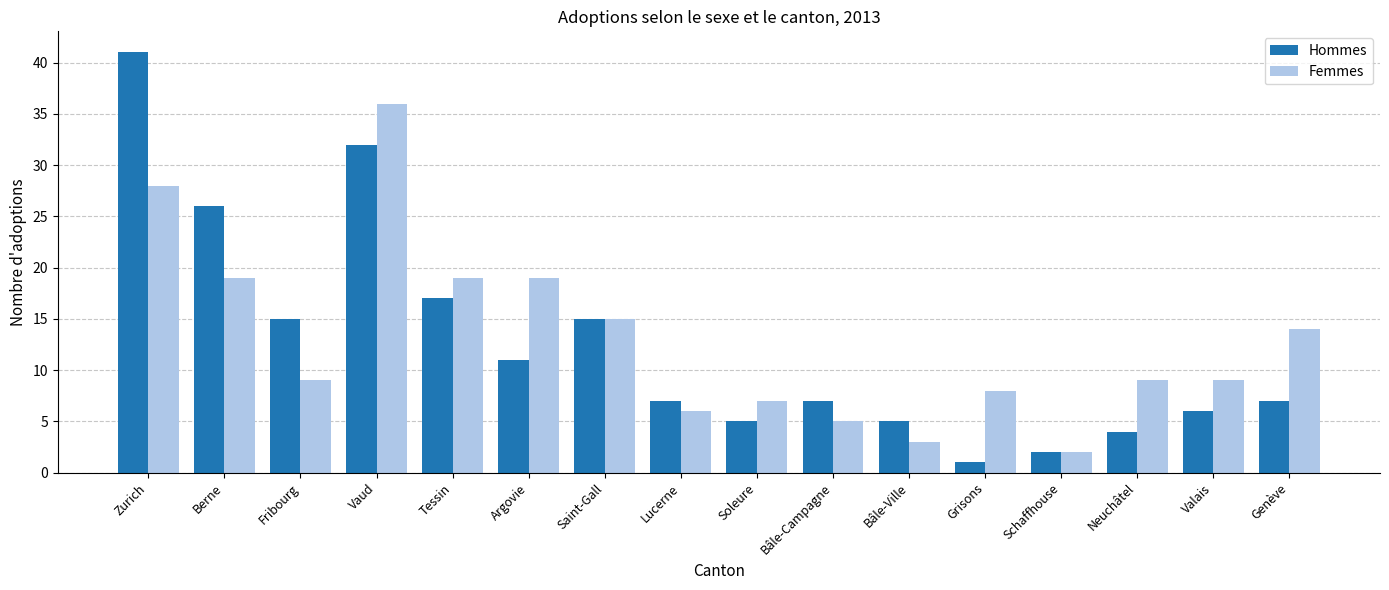

What is the greatest value displayed?

41